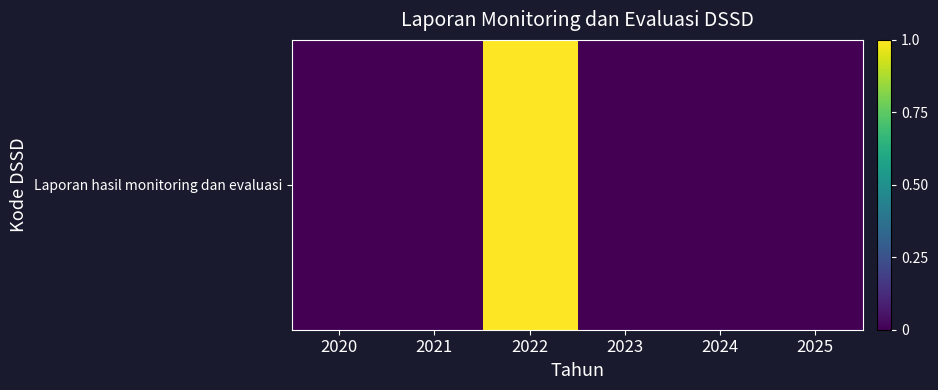

What is the sum of all values?

1